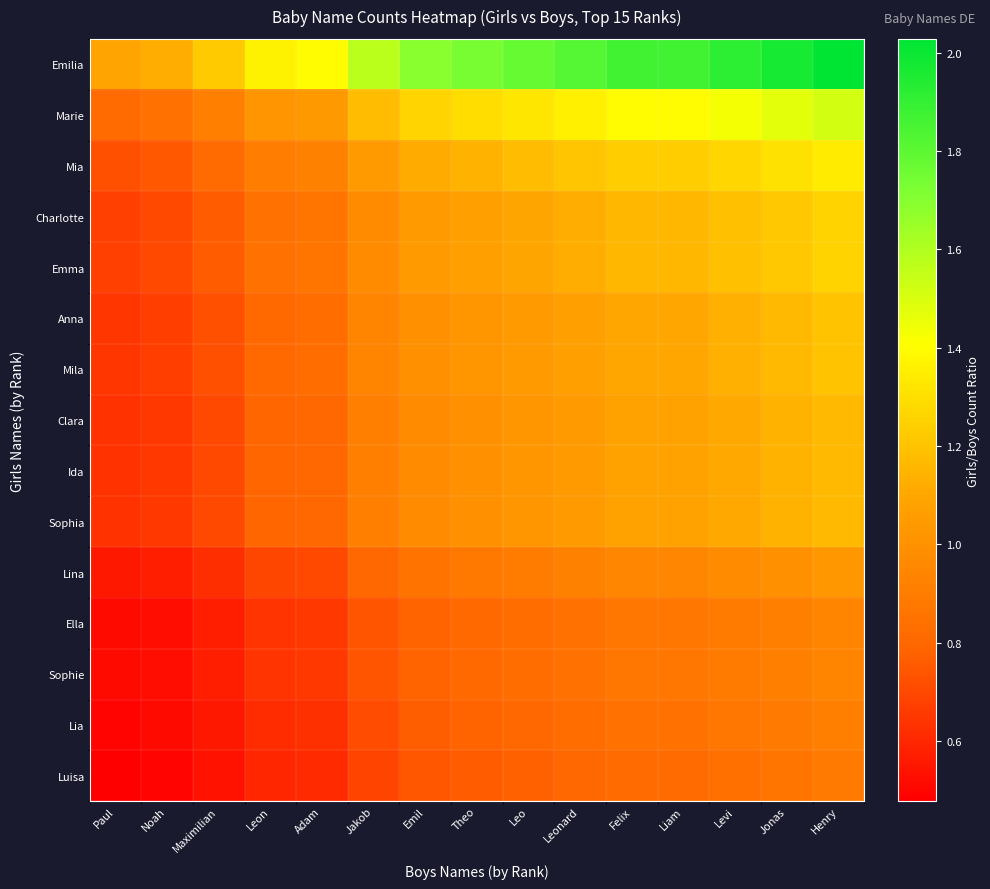

Between Maximilian and Leon, which series saw the biggest shift?

Emilia